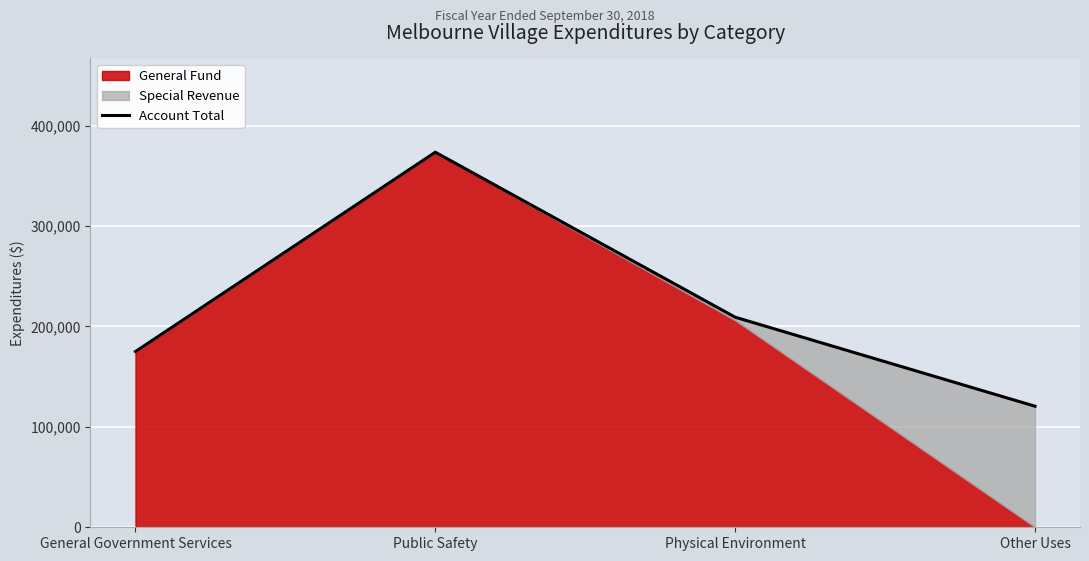

What is the difference between the maximum and minimum values?

253010